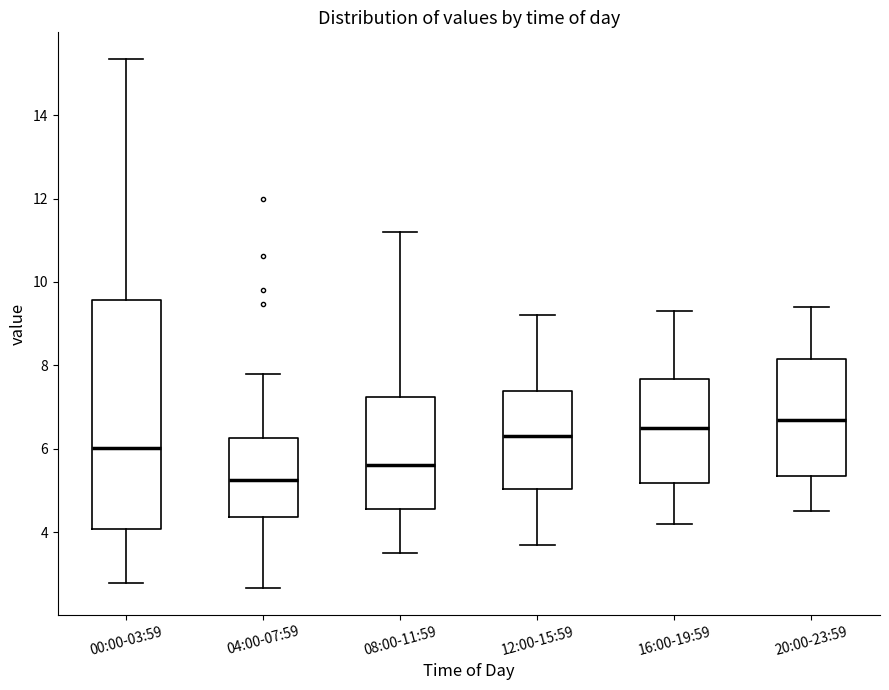

Reading left to right, read every box against the y-axis: the position of its median line, the range the box covers, and the ends of its whiskers. The values are not printed on the chart, so give them approximately, as read against the axis.

00:00-03:59: median 6.0, box 4.0 to 9.6, whiskers 2.8 to 15.4
04:00-07:59: median 5.2, box 4.4 to 6.2, whiskers 2.6 to 7.8
08:00-11:59: median 5.6, box 4.6 to 7.2, whiskers 3.6 to 11.2
12:00-15:59: median 6.4, box 5.0 to 7.4, whiskers 3.8 to 9.2
16:00-19:59: median 6.6, box 5.2 to 7.6, whiskers 4.2 to 9.4
20:00-23:59: median 6.8, box 5.4 to 8.2, whiskers 4.6 to 9.4